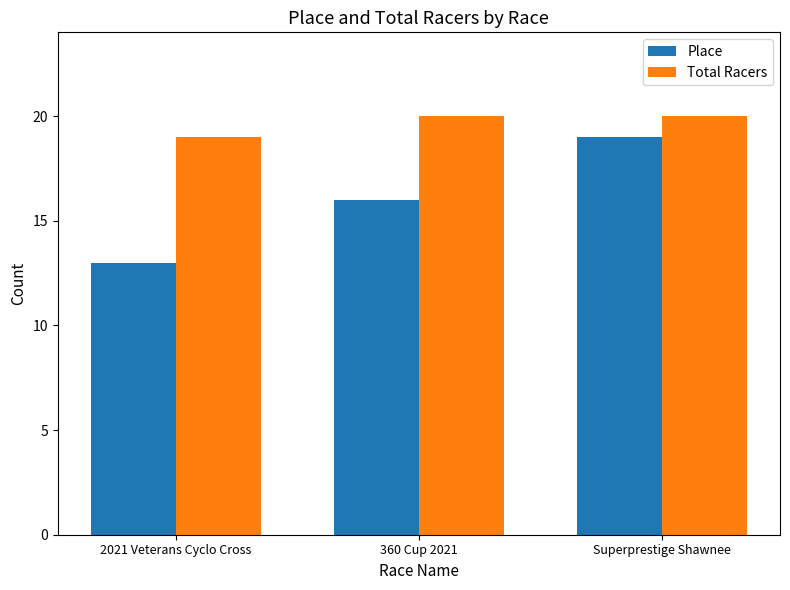

True or false: Place has a value of 9 at 2021 Veterans Cyclo Cross.

False